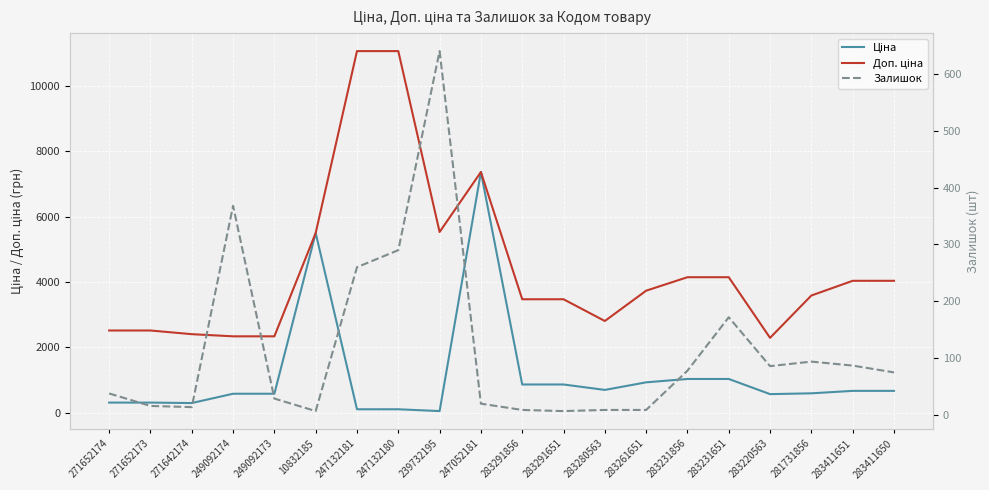

In Доп. ціна, how many points are lower than both neighbors (excluding endpoints)?

3